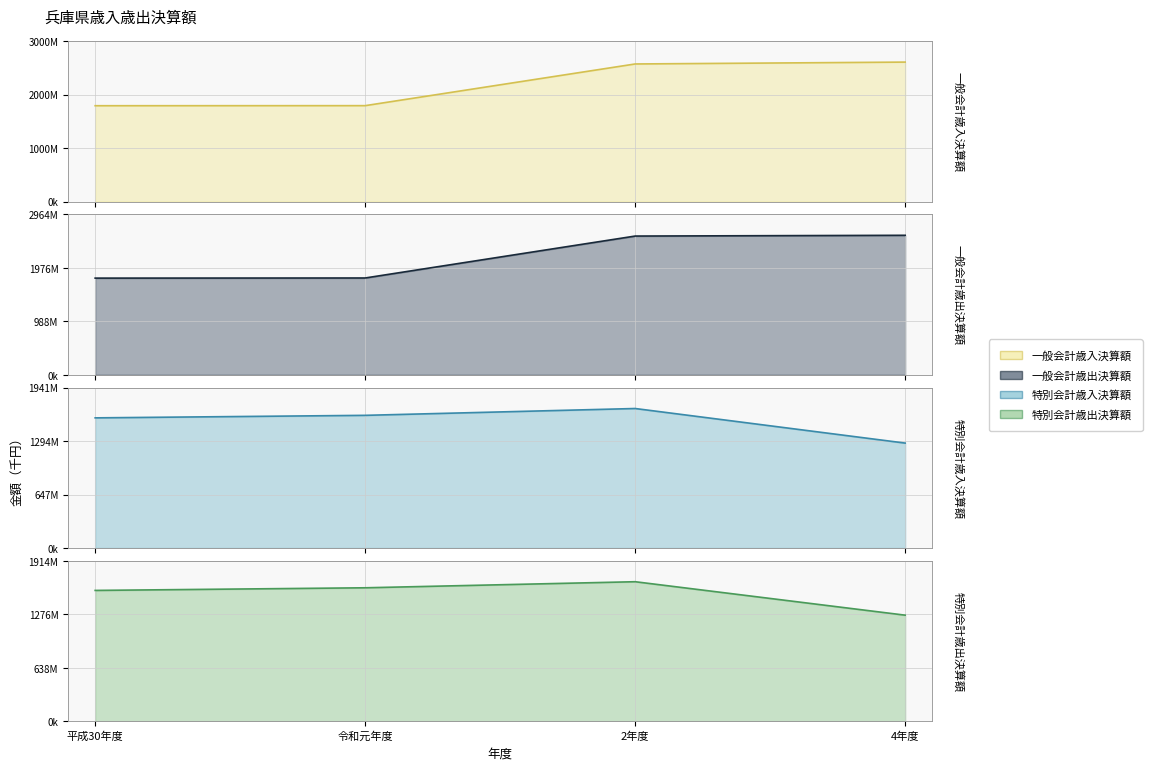

What is the difference between the 一般会計歳出決算額 values at 2年度 and 4年度?

14003523